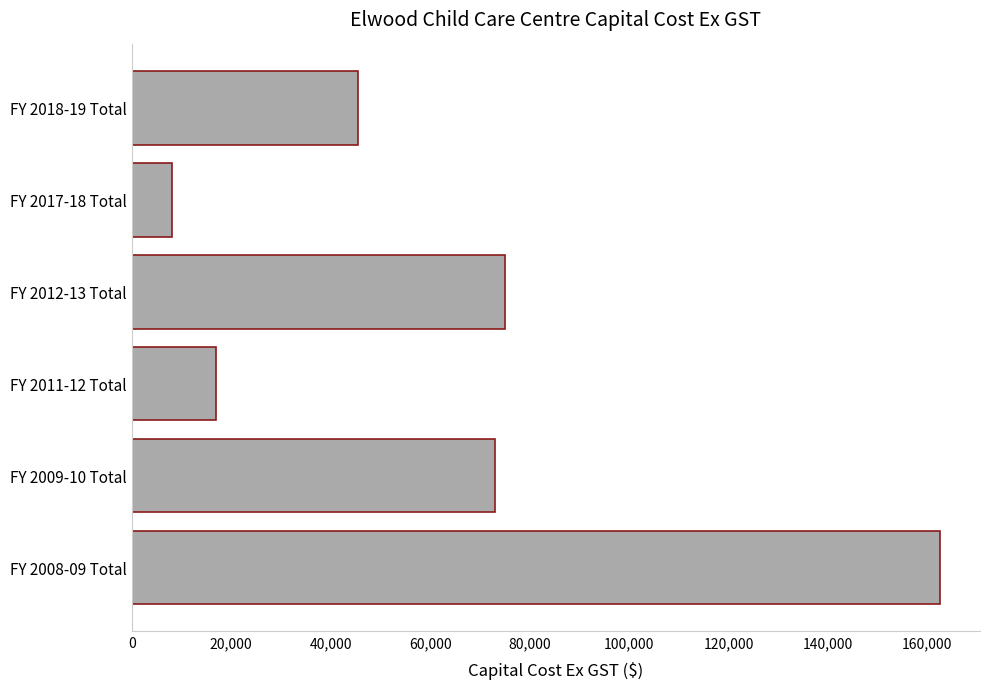

What is the sum of all values?

381110.2